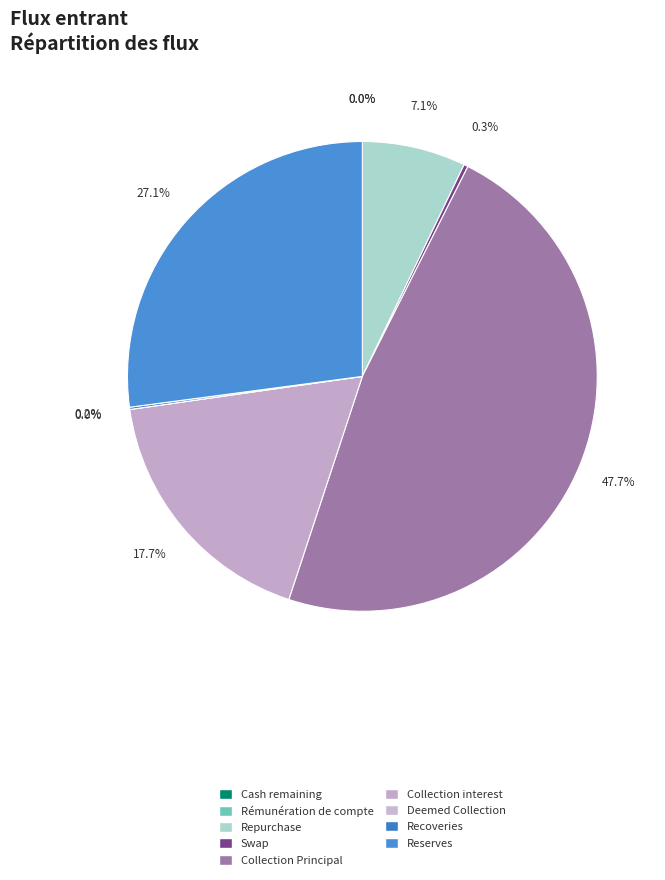

The Repurchase slice represents 13% of the pie. True or false?

False